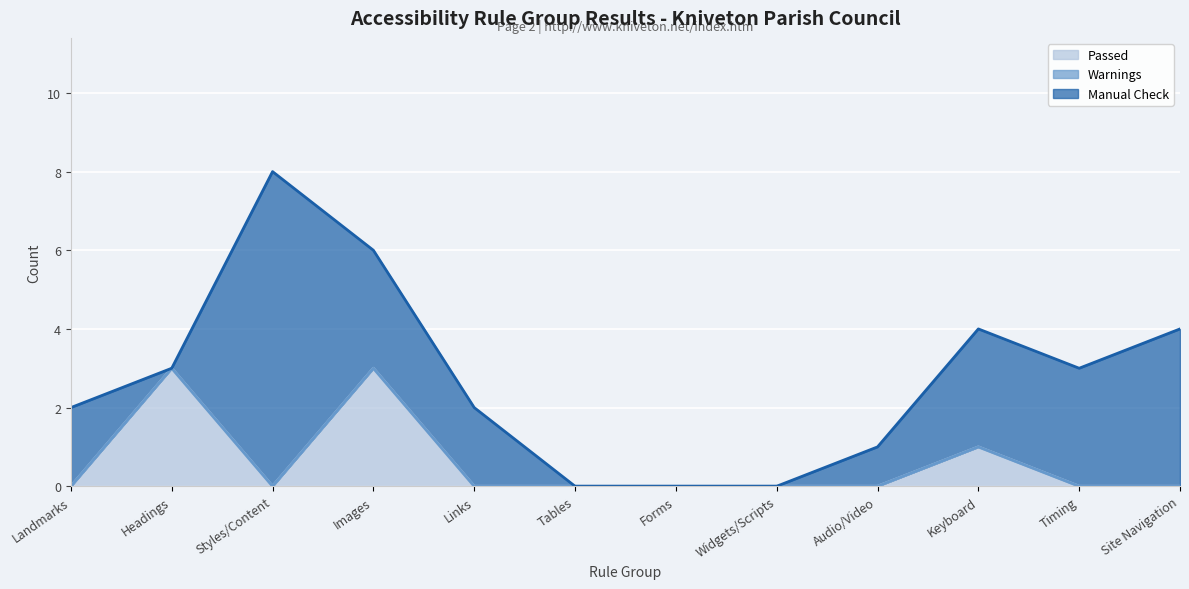

What is the label of the 5th point from the right?

Widgets/Scripts